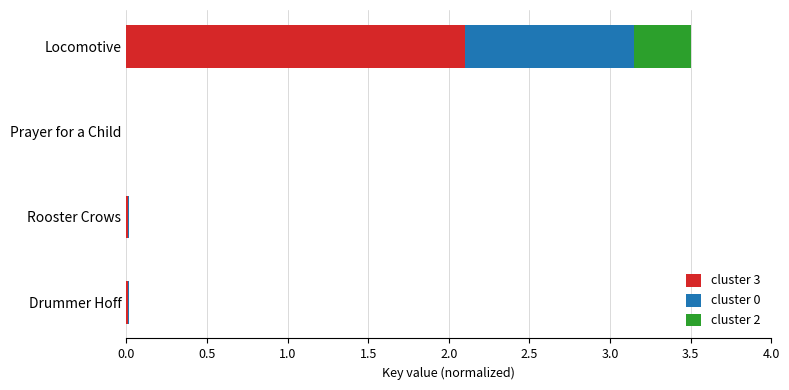

Is it true that cluster 3 equals 2.1 at Locomotive?

True